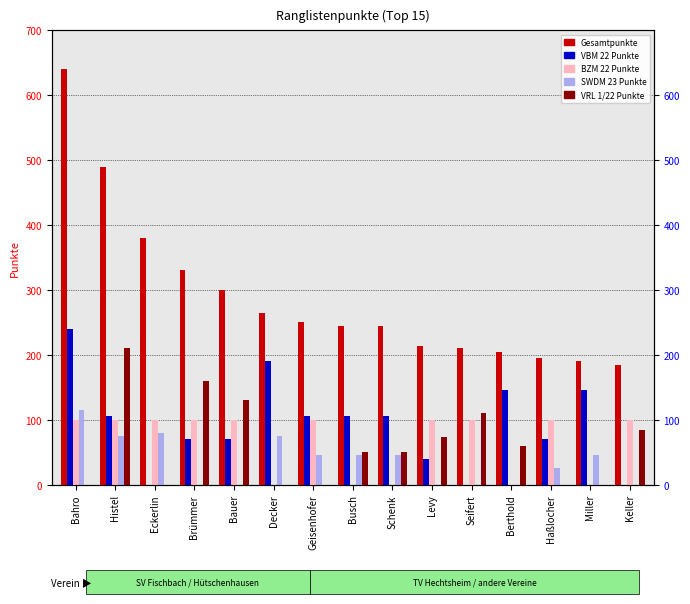

How many VBM 22 Punkte values are between 40 and 145?

10